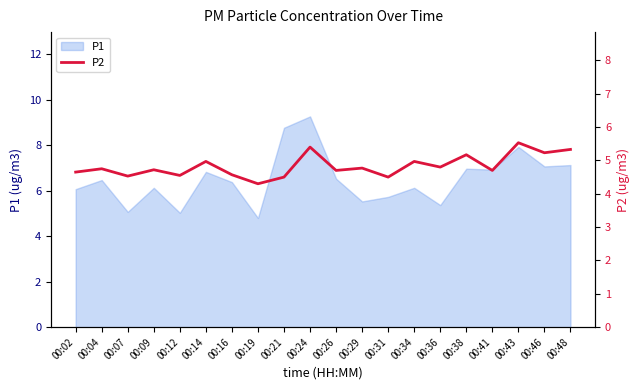

At which label does P1 reach its peak?

00:24